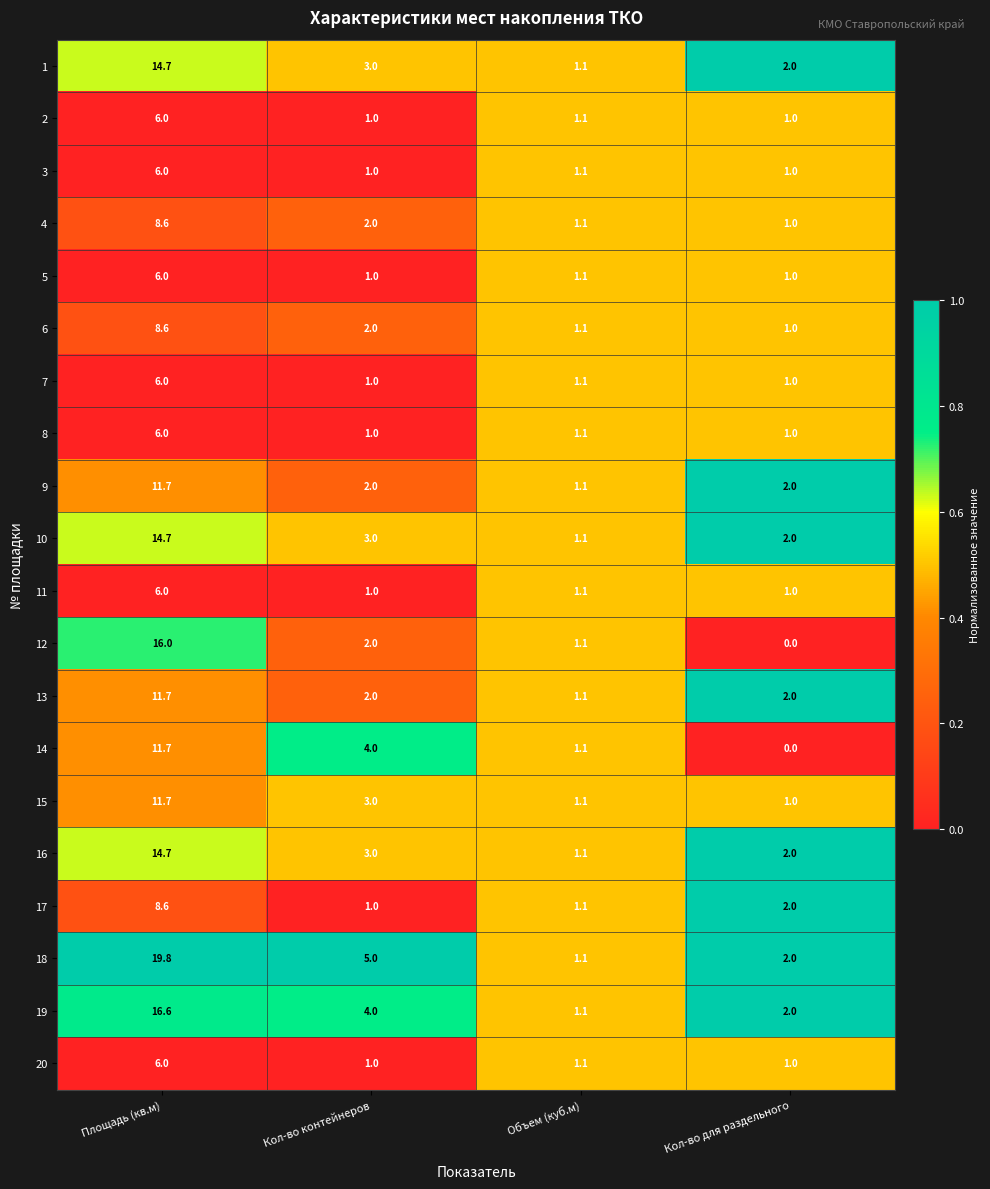

What is the greatest value displayed?

19.8